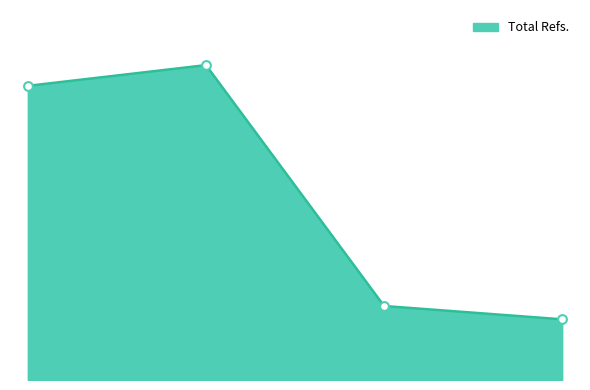

Is this an area chart (filled region under the line)?

Yes